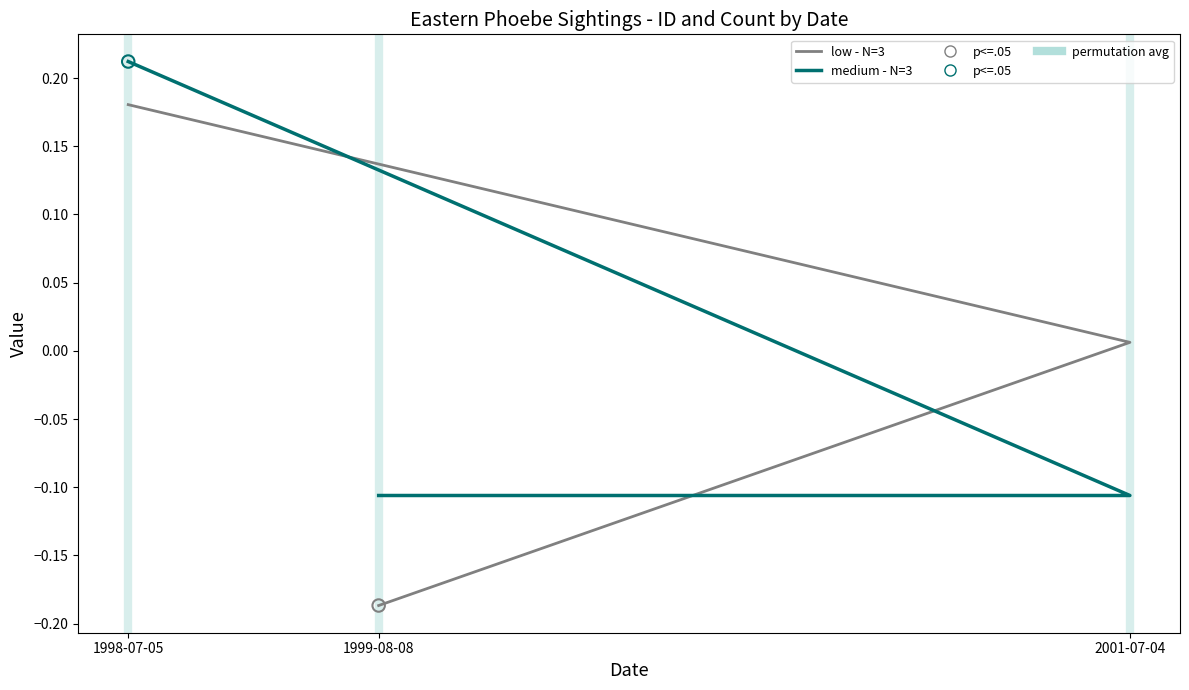

At which category is the sum across all series the highest?

1998-07-05